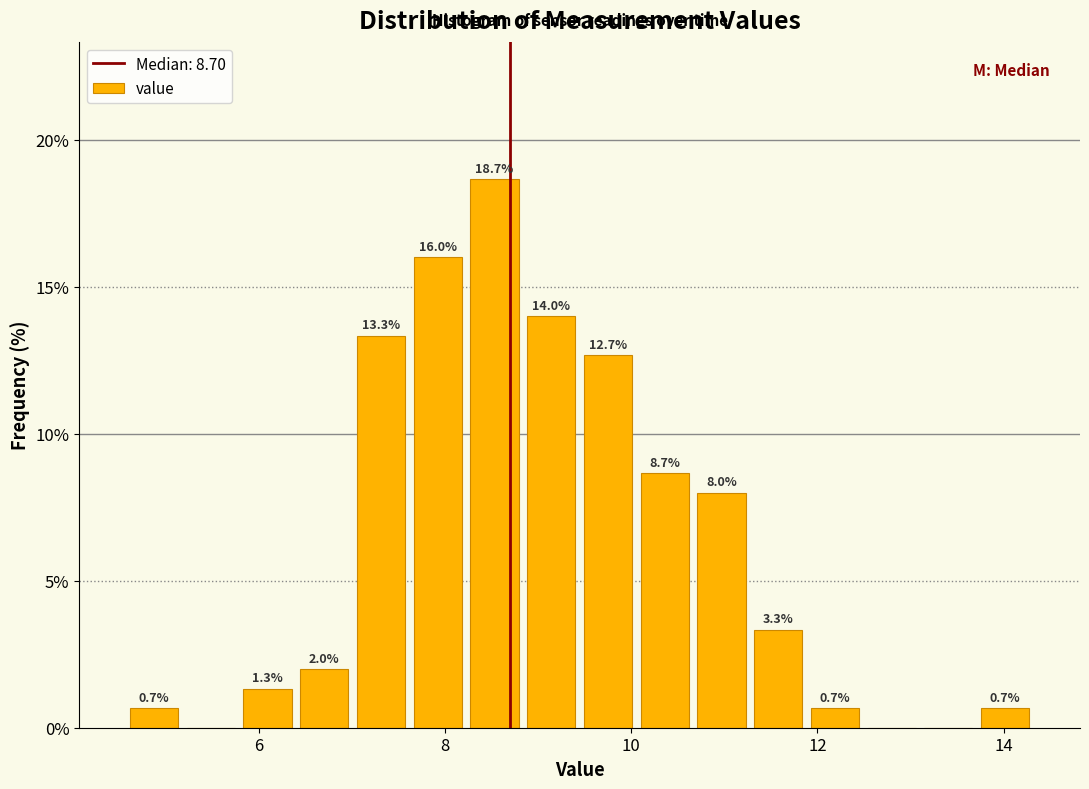

Around what value on the x-axis is the tallest bar? Give the approximate position of its centre, as read against the axis.

8.6